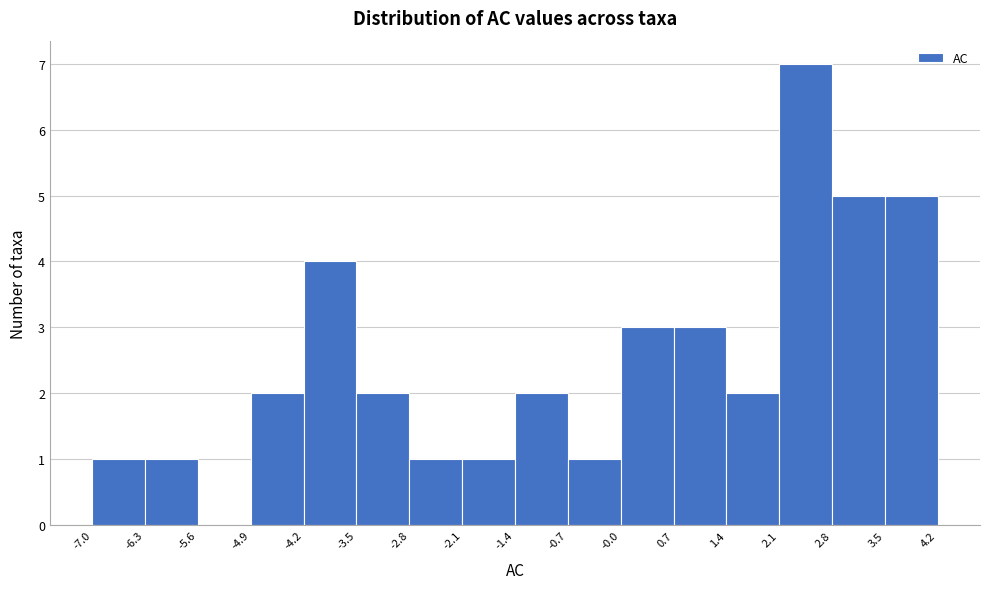

Reading left to right, list every bar in this chart as the range it spans on the x-axis followed by its height. The values are not printed on the chart, so give them approximately, as read against the axis.

-7.0 to -6.3: 1
-6.3 to -5.6: 1
-5.6 to -4.9: 0
-4.9 to -4.2: 2
-4.2 to -3.5: 4
-3.5 to -2.8: 2
-2.8 to -2.1: 1
-2.1 to -1.4: 1
-1.4 to -0.7: 2
-0.7 to -0.0: 1
-0.0 to 0.7: 3
0.7 to 1.4: 3
1.4 to 2.1: 2
2.1 to 2.8: 7
2.8 to 3.5: 5
3.5 to 4.2: 5